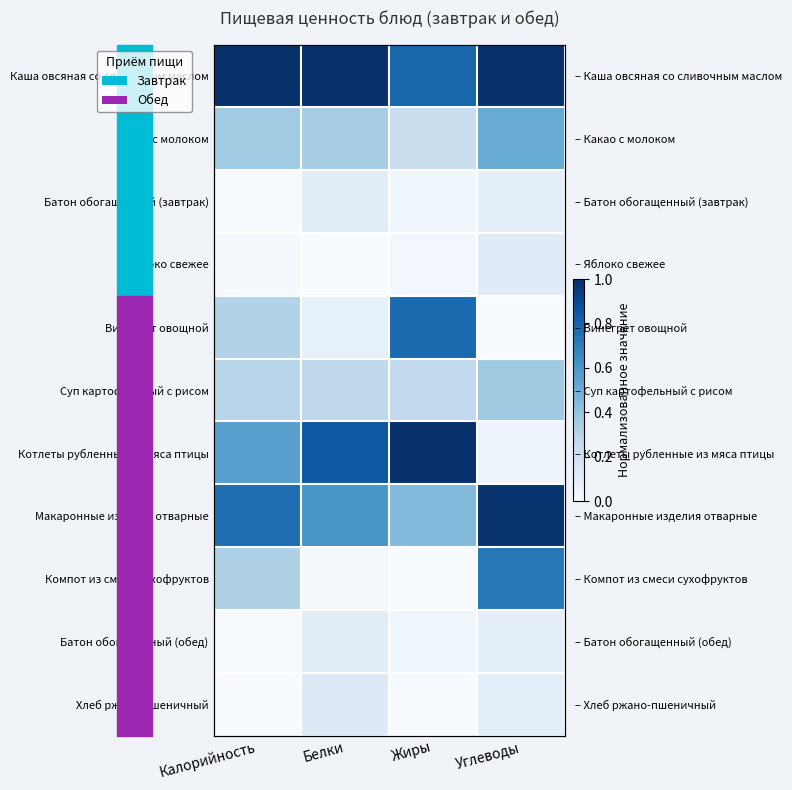

How many Яблоко свежее values are between 0 and 1?

4